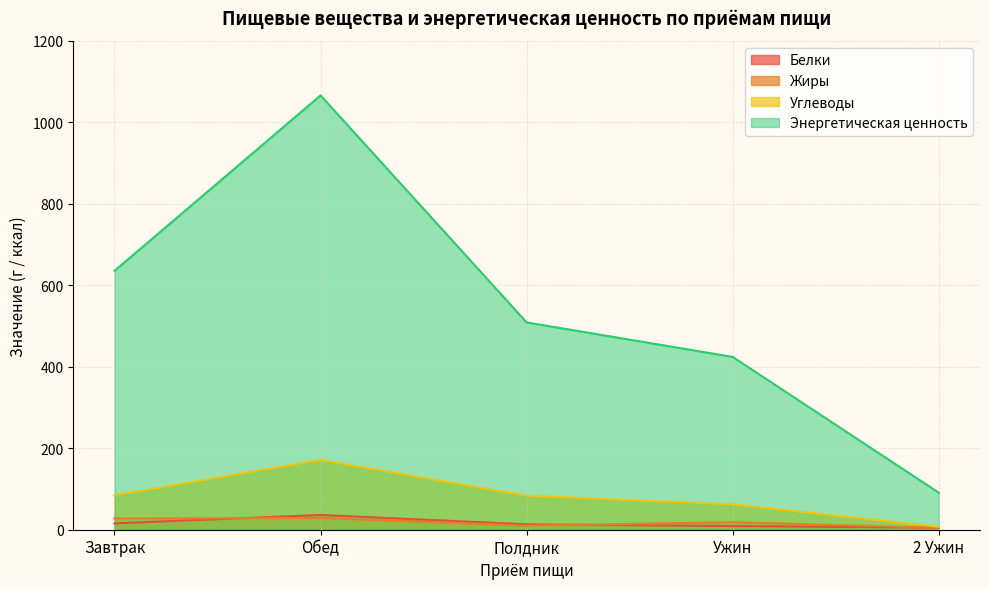

Which series has the widest spread of values?

Энергетическая ценность